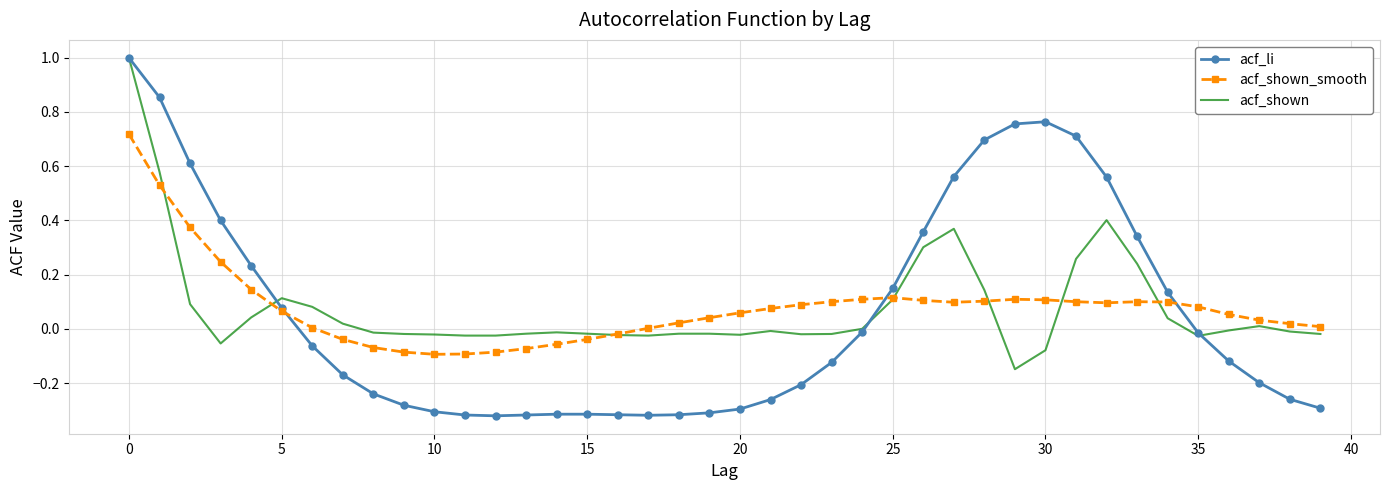

Which series has the largest range (max minus min)?

acf_li